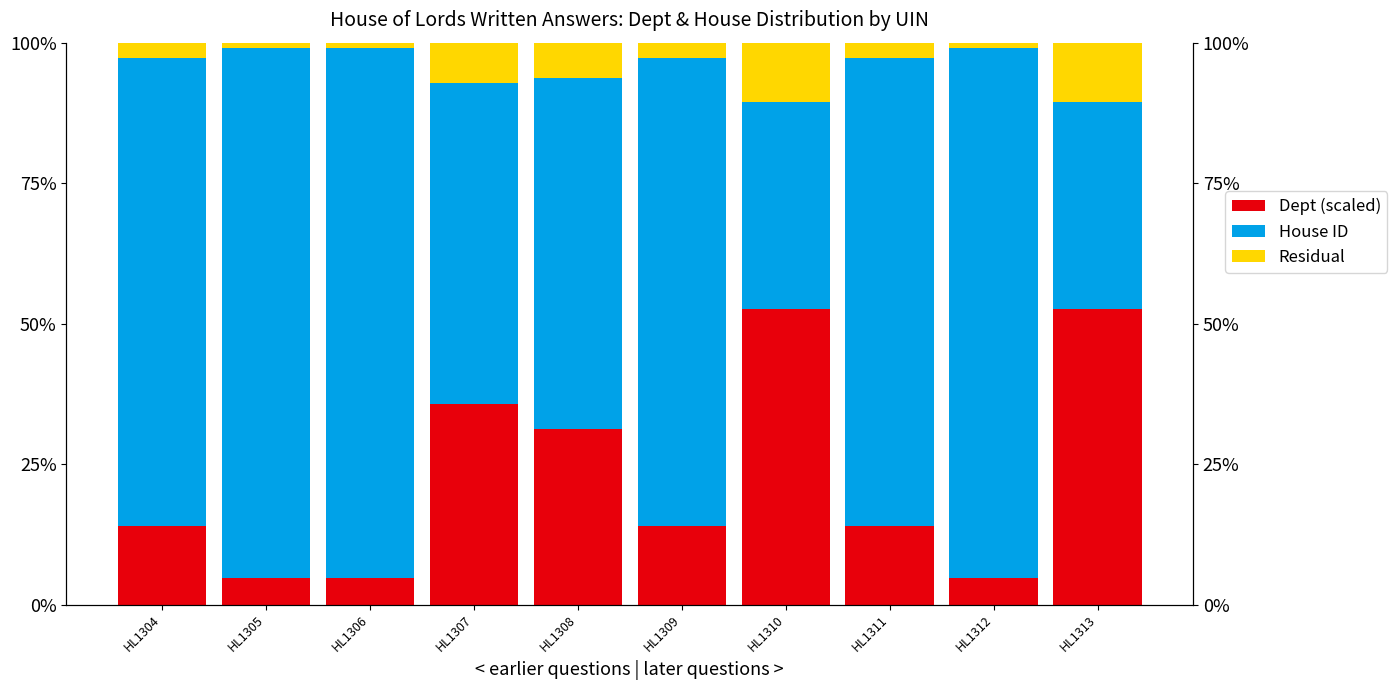

The Dept (scaled) series shows 35.7 at HL1307. True or false?

True